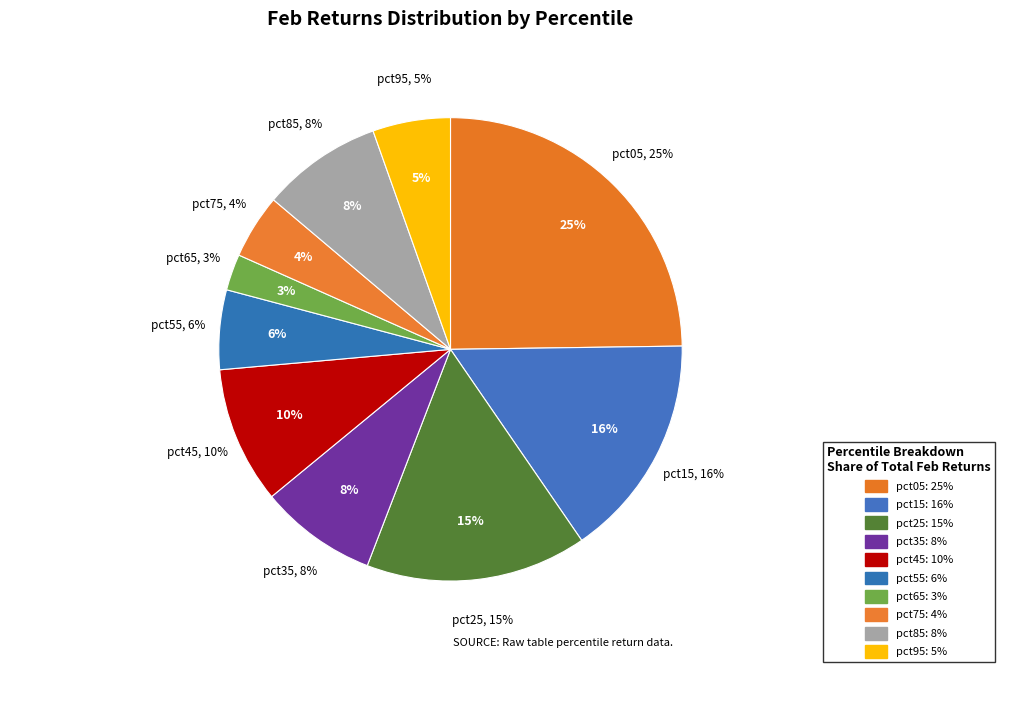

Rank the categories by value from highest to lowest.

pct05, pct15, pct25, pct45, pct85, pct35, pct55, pct95, pct75, pct65